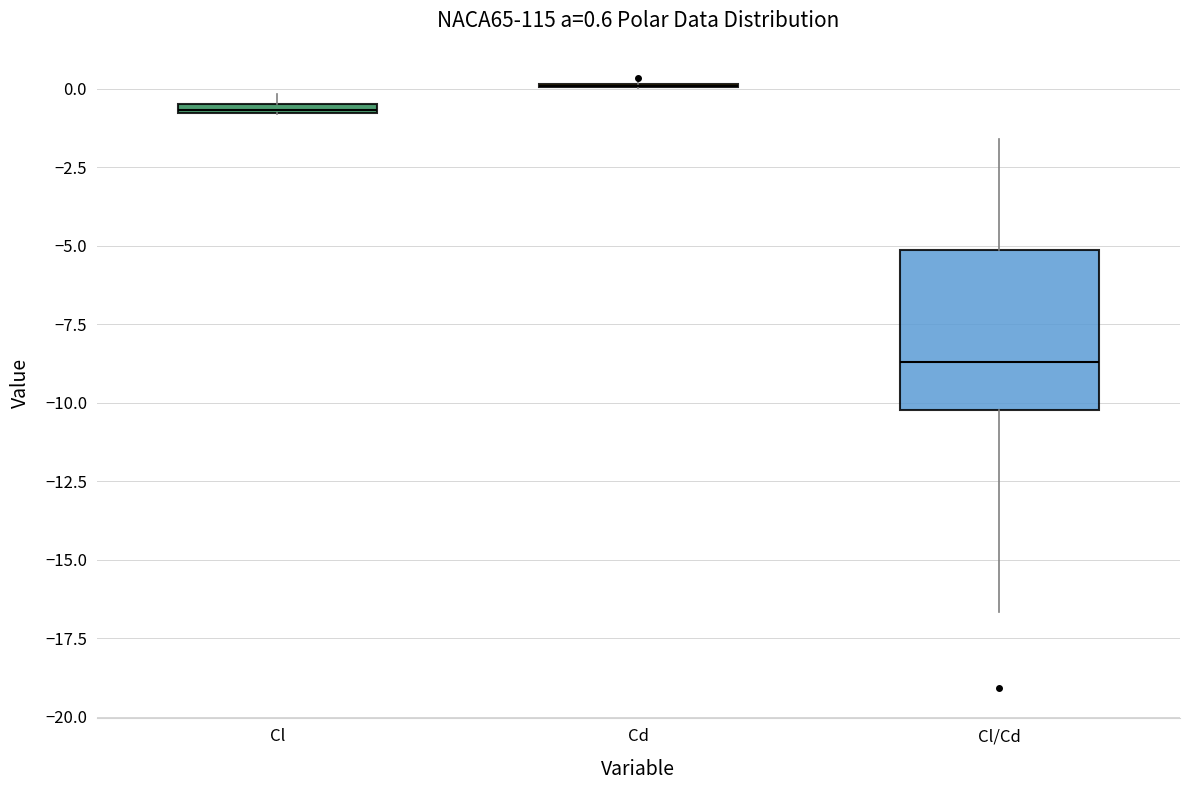

Comparing the boxes themselves (not the whiskers), which one is the tallest?

Cl/Cd